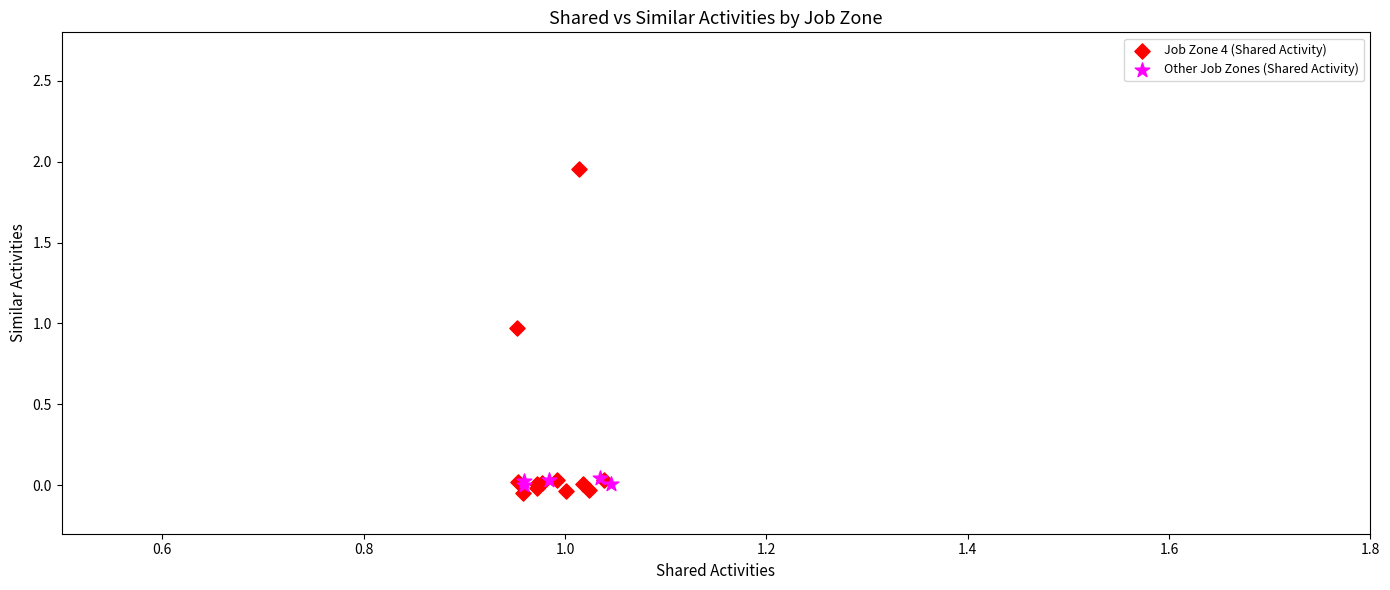

Which series has the largest Y range (max minus min)?

Job Zone 4 (Shared Activity)